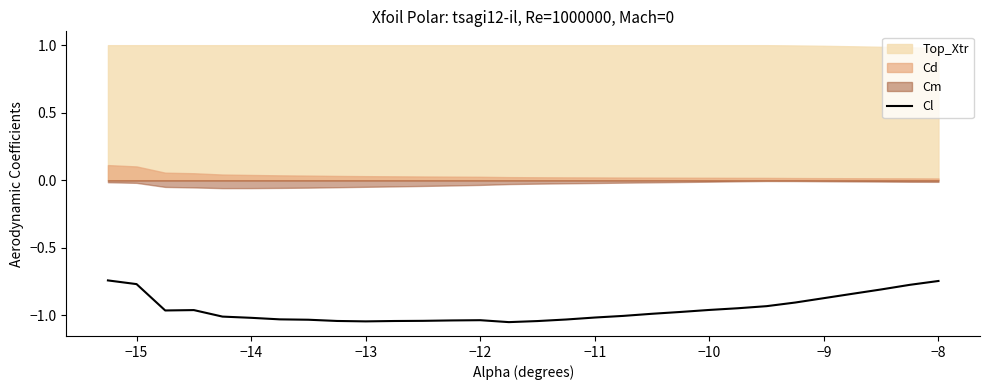

What is the difference between the maximum and minimum values?

0.3